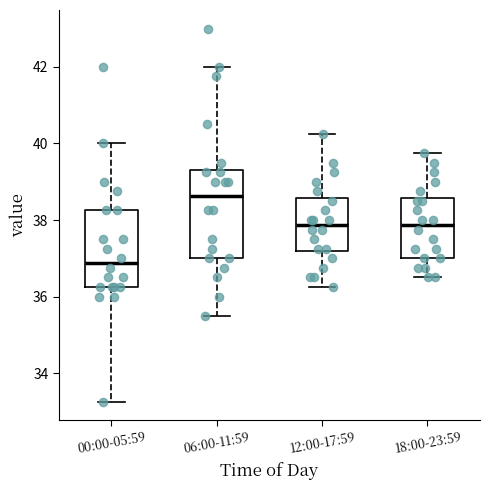

Which box's median line is the highest?

06:00-11:59